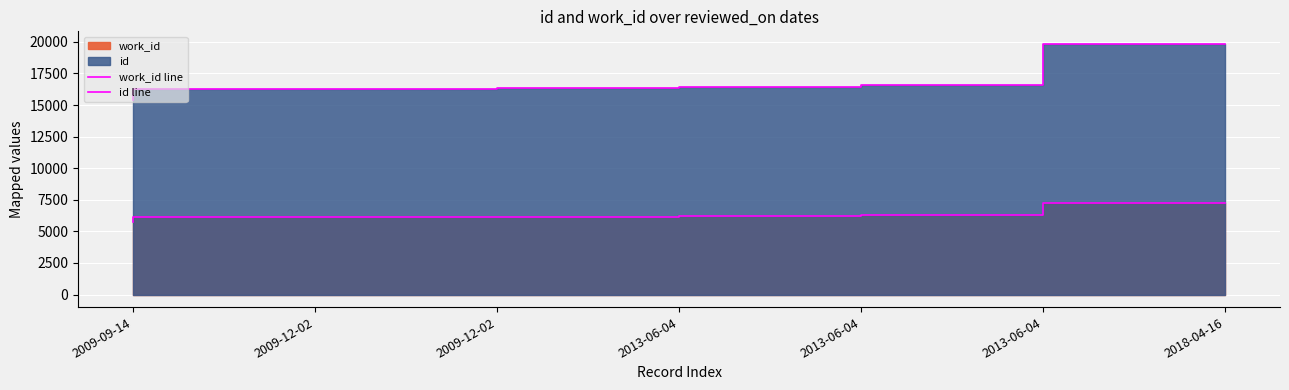

List the series in order of their peak value, highest first.

id line, work_id line